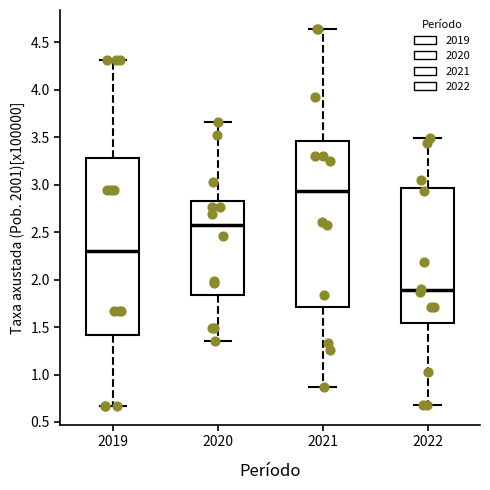

Which box is the tallest, from its lower edge to its upper edge?

2019